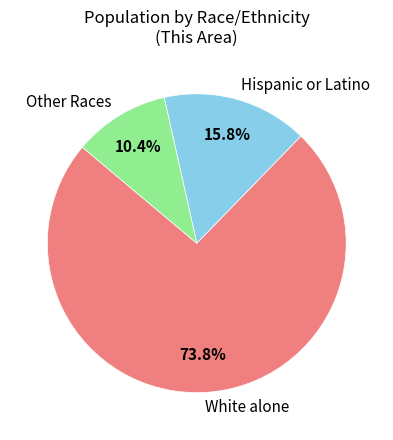

Which category accounts for the majority?

White alone